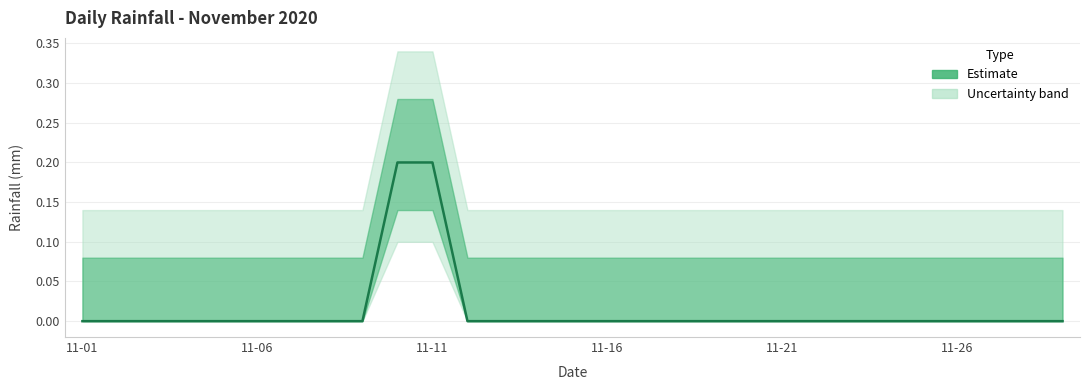

Between 21 and 9, which is larger?

9